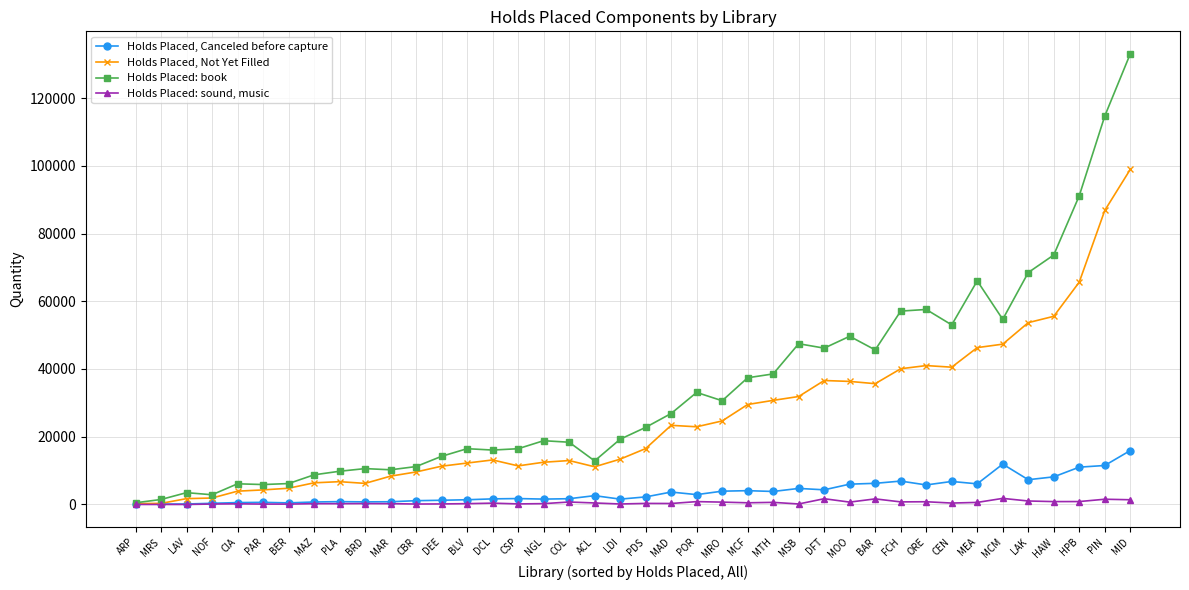

Rank the series by their maximum value, from highest to lowest.

Holds Placed: book, Holds Placed, Not Yet Filled, Holds Placed, Canceled before capture, Holds Placed: sound, music